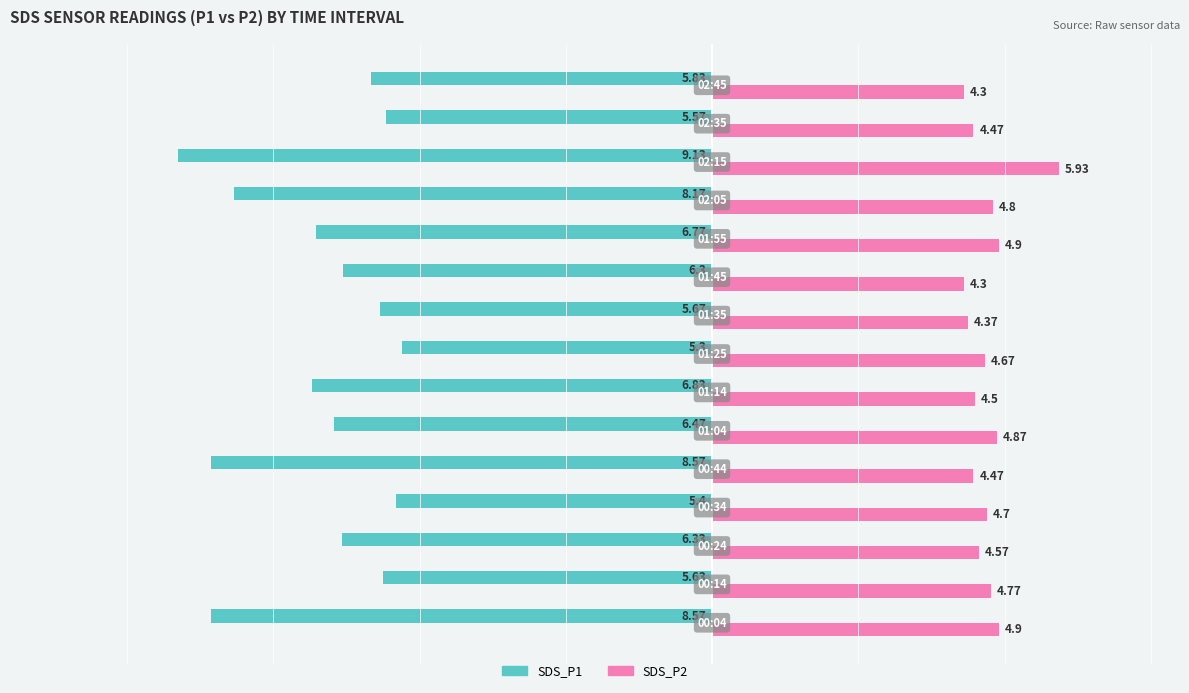

At how many categories does at least one series exceed -2?

15